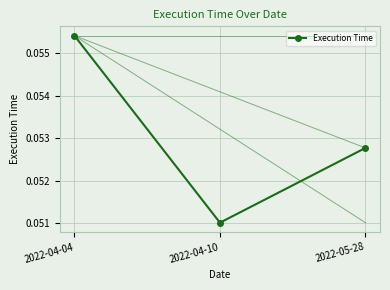

Rank the categories by value from lowest to highest.

2022-04-10, 2022-05-28, 2022-04-04